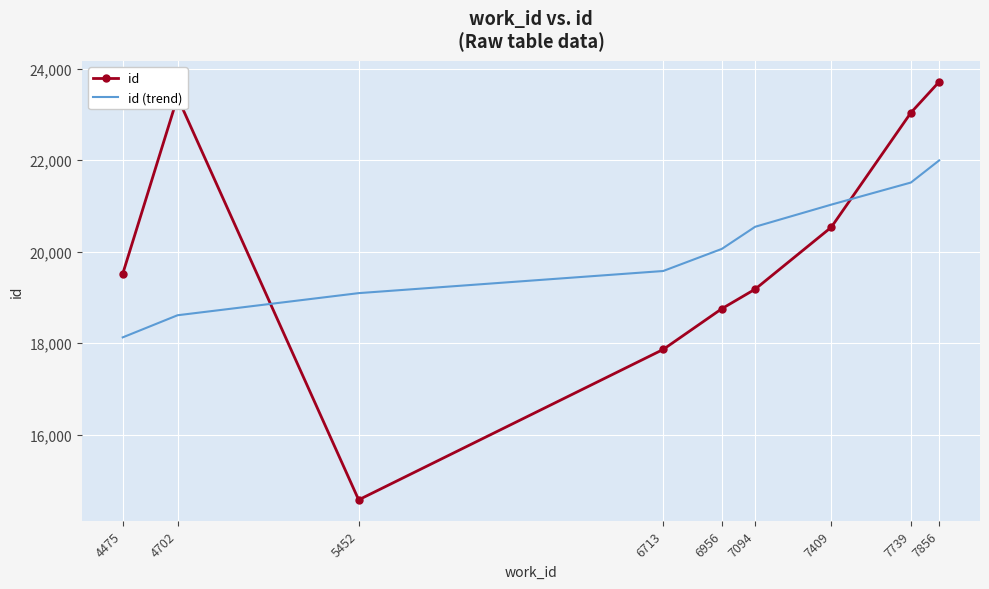

What value does the id series have at 7094?

19178.0